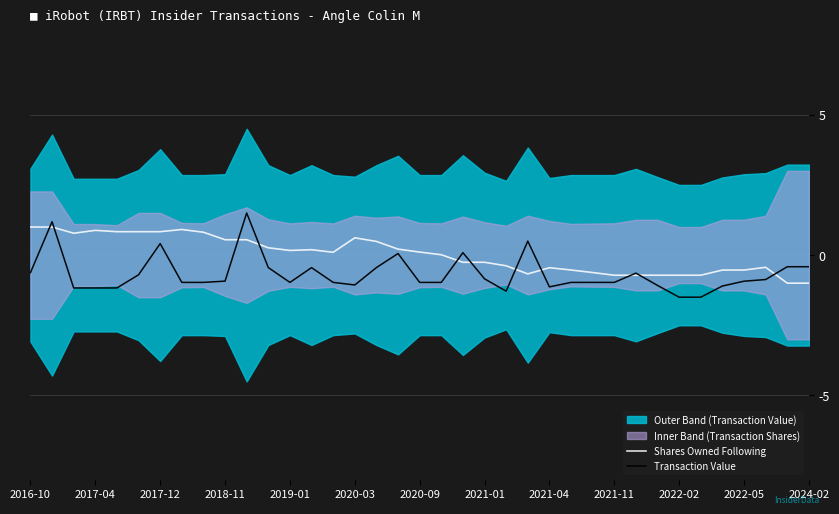

True or false: Shares Owned Following has a value of 0.6 at 2020-03.

True